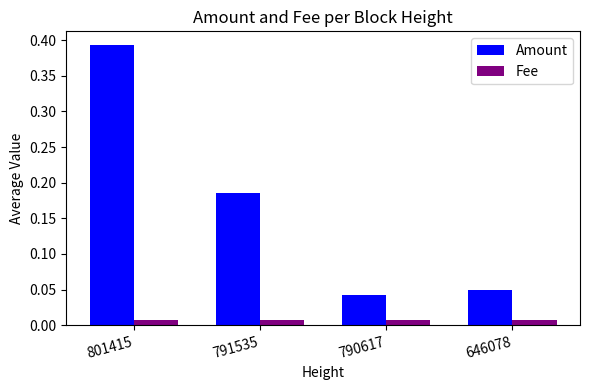

Is the value of Fee at 646078 greater than the value of Amount at 801415?

No